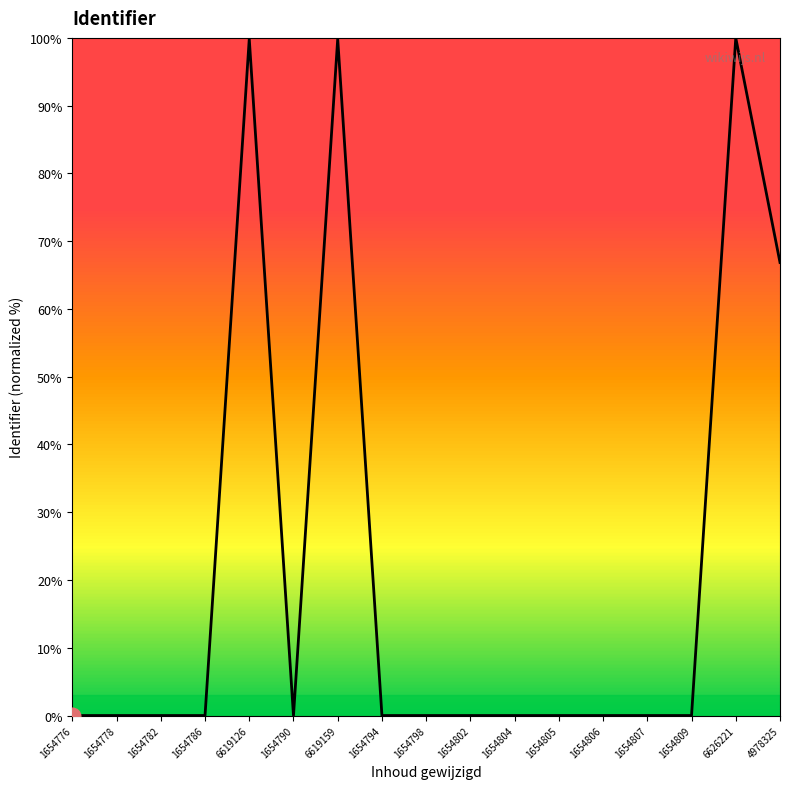

What is the difference between the maximum and minimum values?

100.0